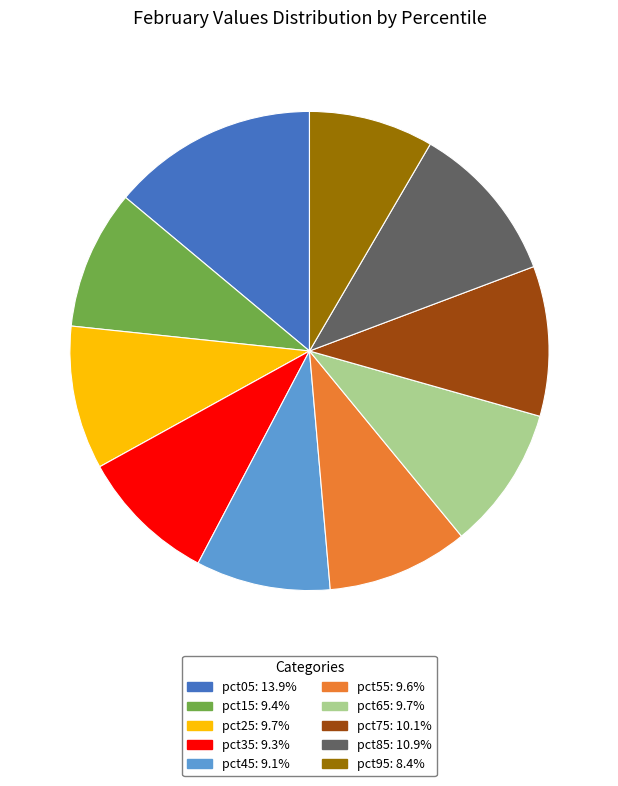

Does pct85 account for over 50% of the chart?

No